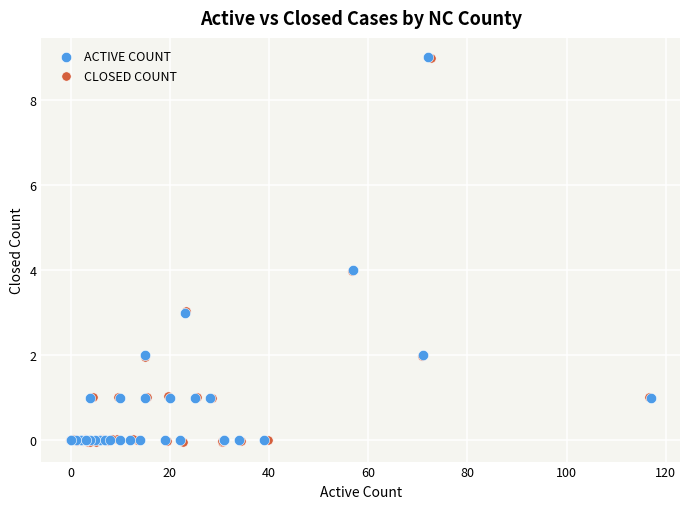

Which series has the largest Y range (max minus min)?

CLOSED COUNT